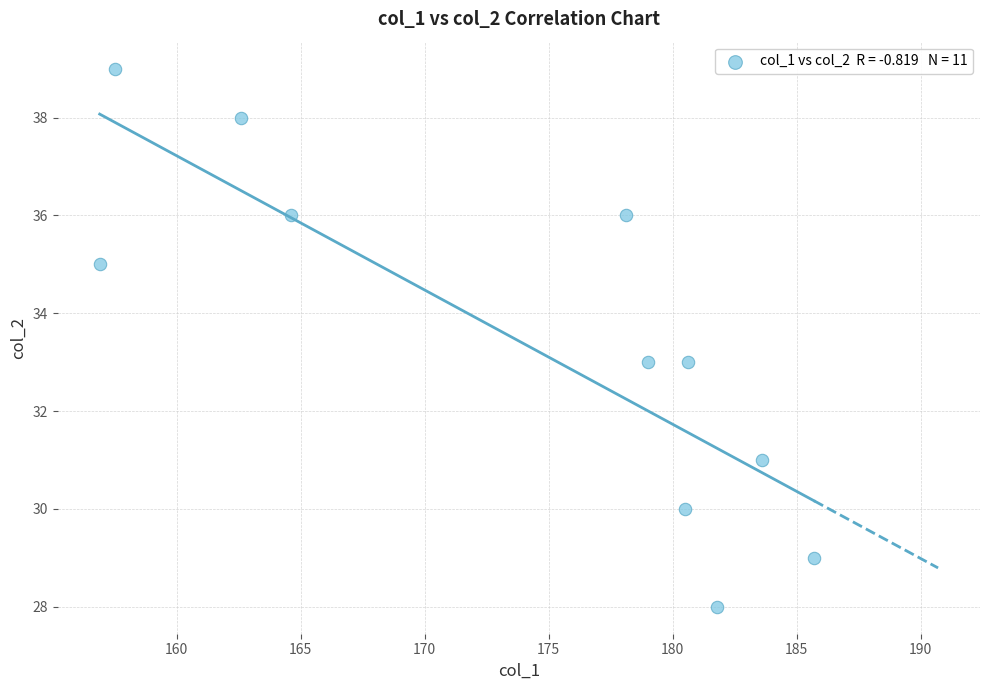

What is the range of Y values (max minus min)?

11